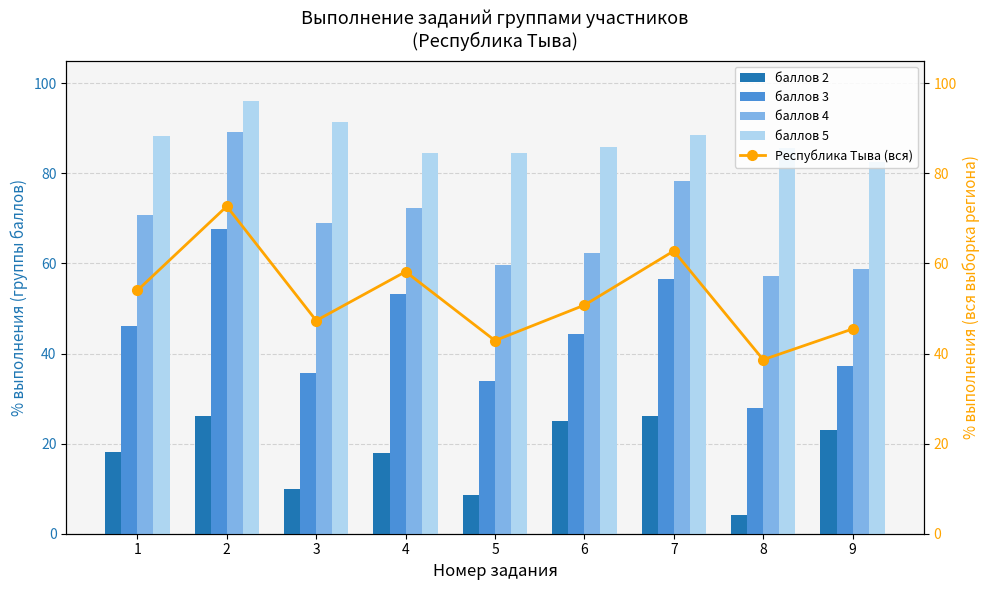

At 3, list the series in order from largest to smallest.

баллов 5, баллов 4, Республика Тыва (вся), баллов 3, баллов 2